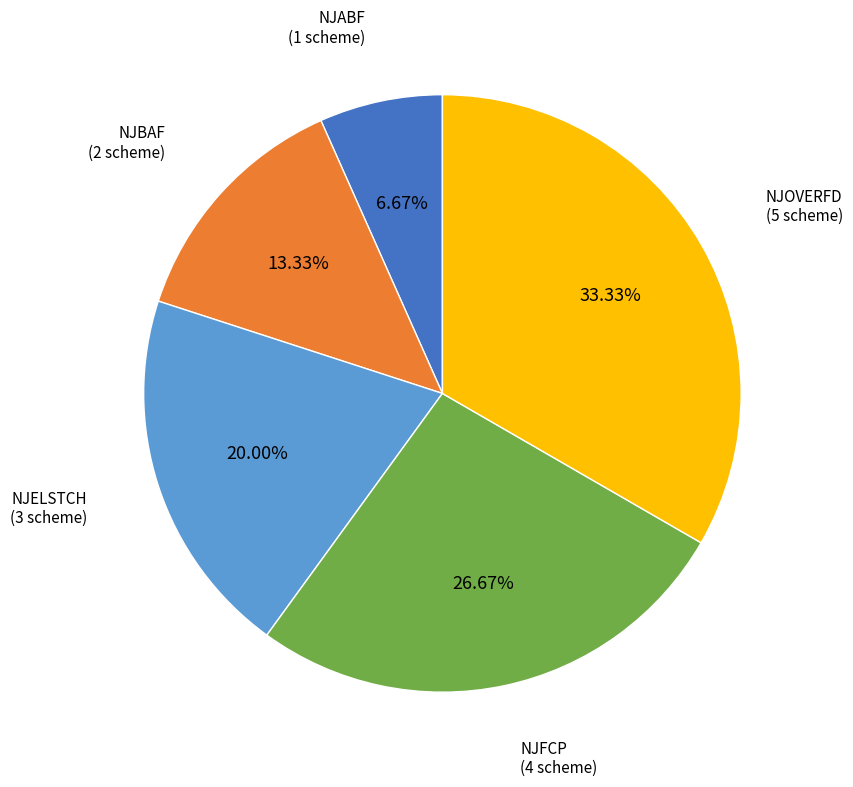

To the nearest percent, what portion does NJABF represent?

7%